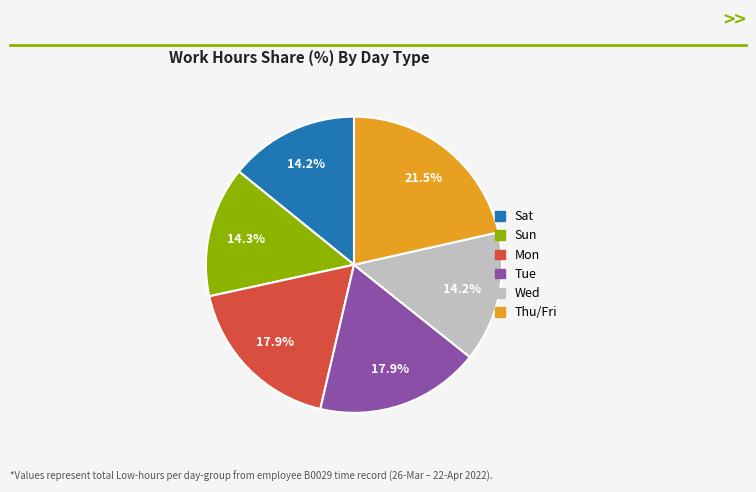

Is there a majority slice in this chart?

No